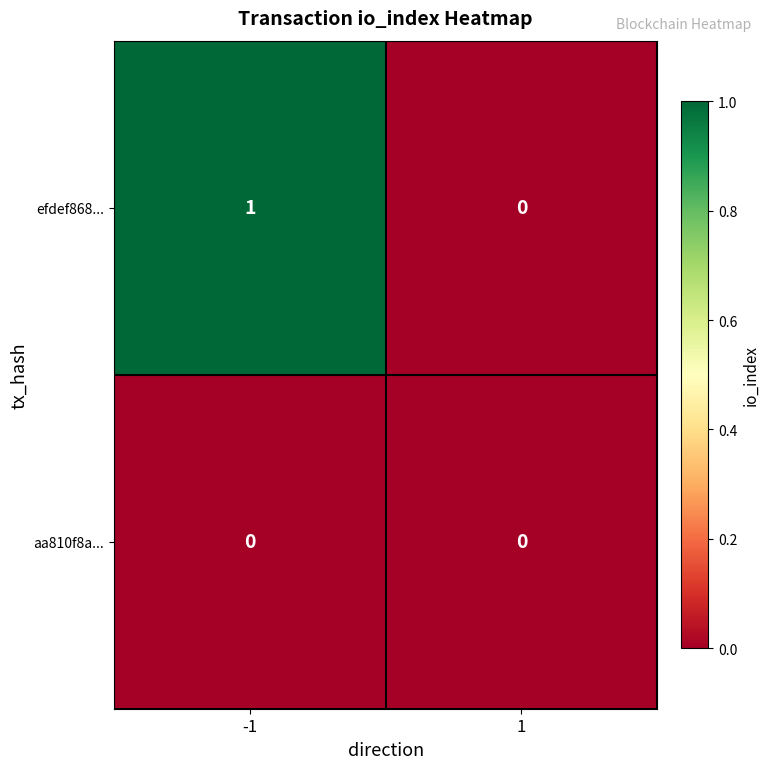

Reading left to right, list all the values displayed in this chart.

efdef868...: 1	0
aa810f8a...: 0	0